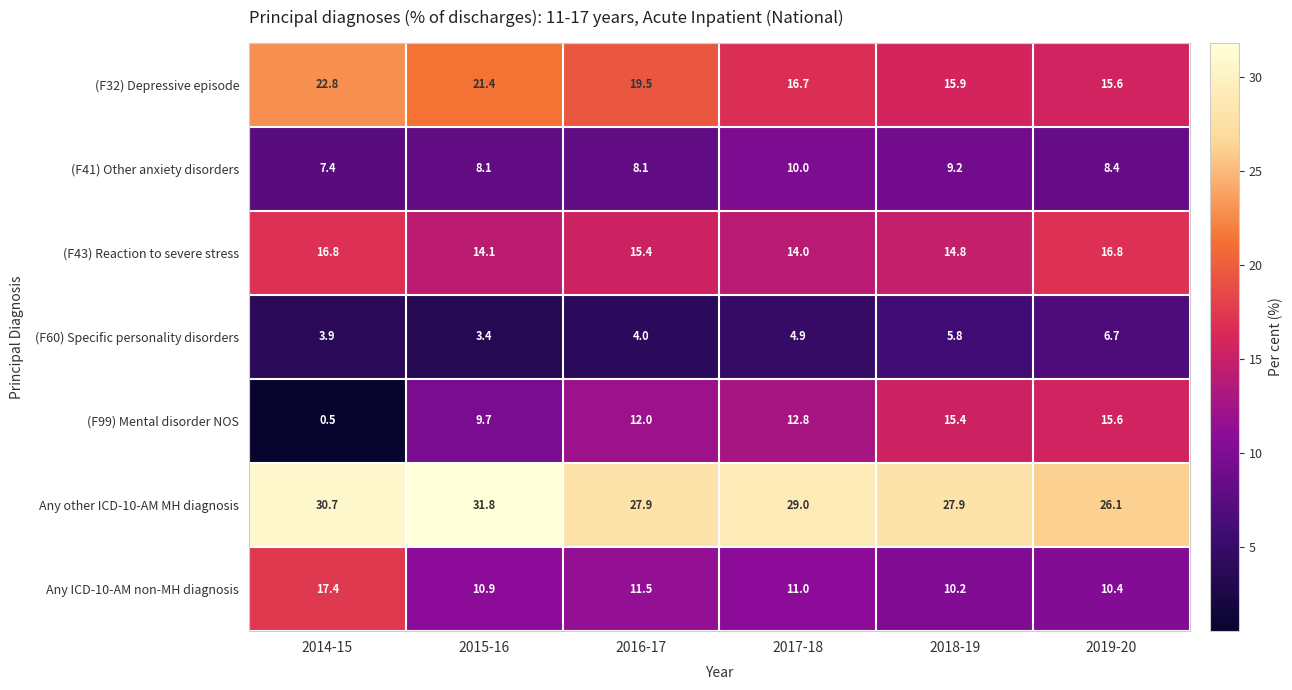

Which label corresponds to the largest value in the chart?

2015-16